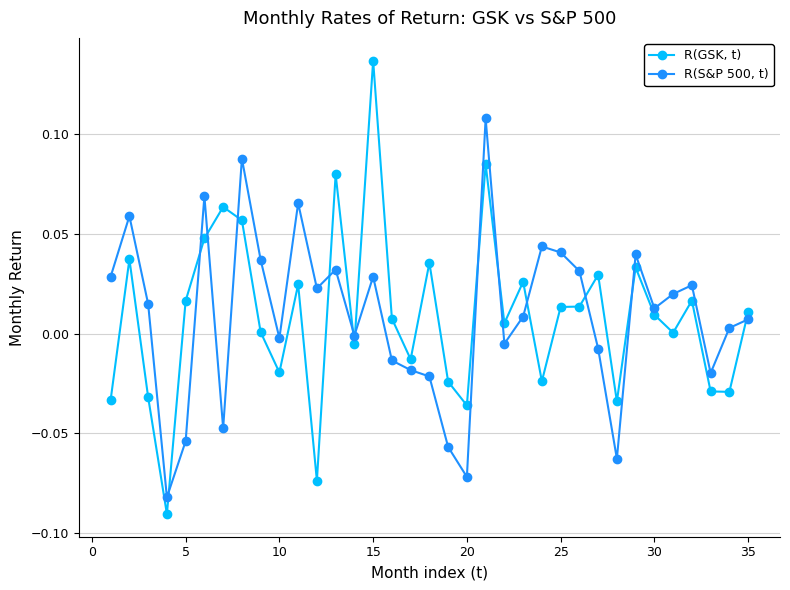

List the series in order of their peak value, lowest first.

R(S&P 500, t), R(GSK, t)